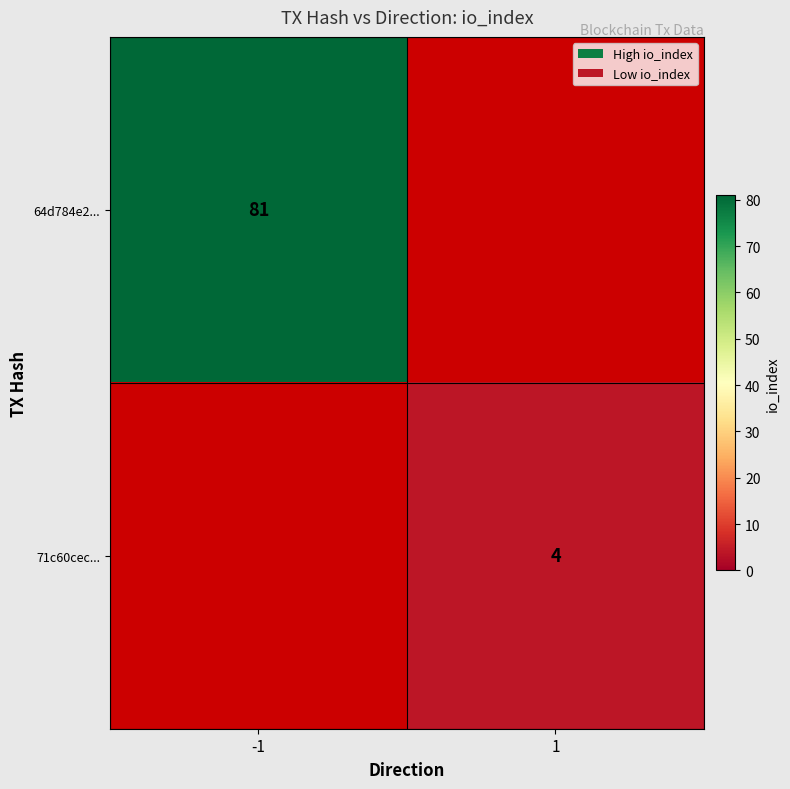

The 64d784e2... series shows 81 at -1. True or false?

True